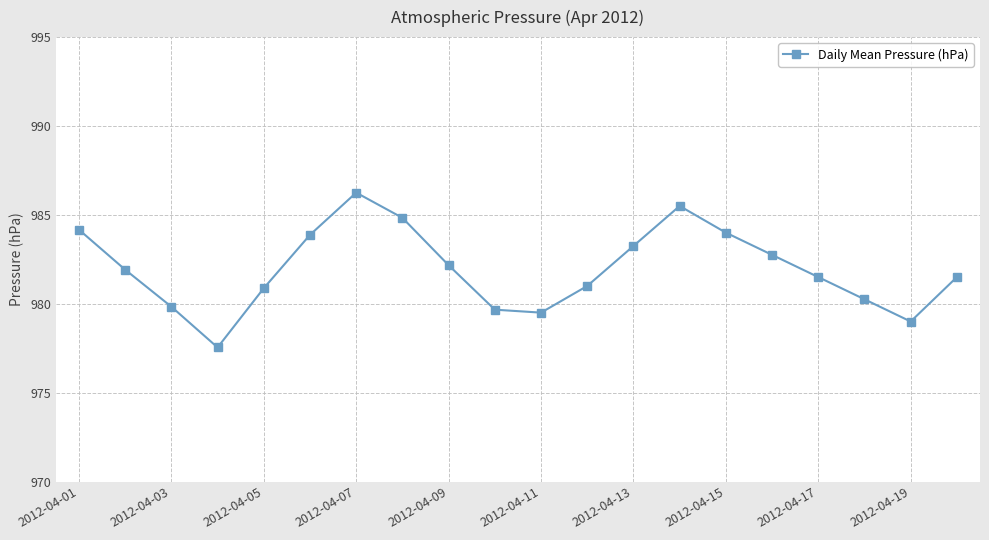

What is the value of the 10th point from the left?

979.7